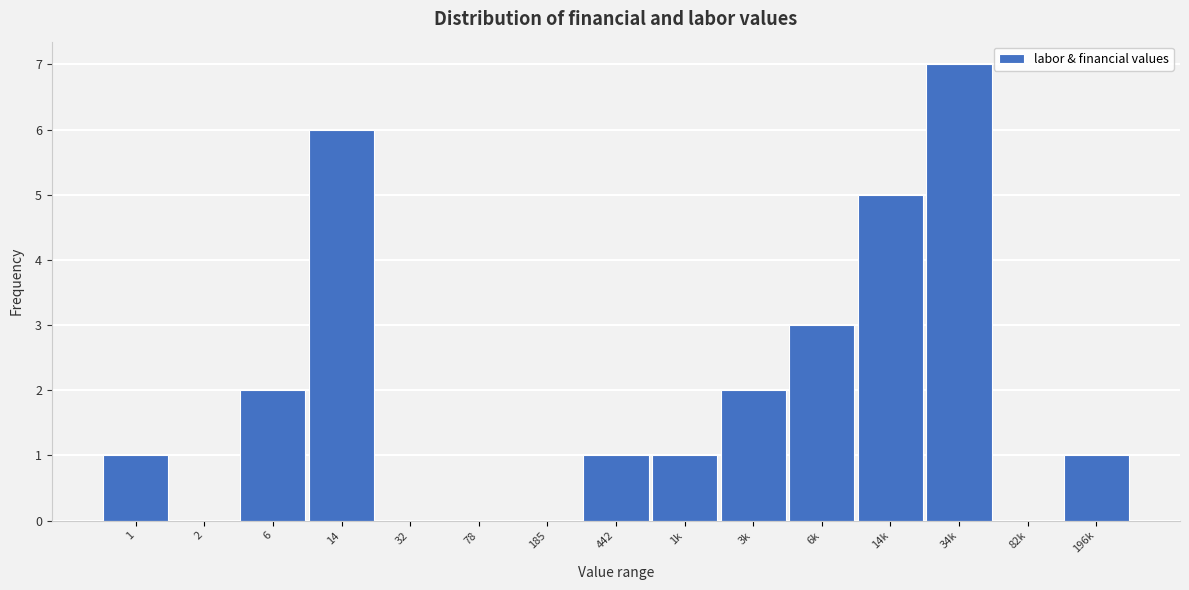

Reading left to right, what are all the values shown in this chart?

1=1	2=0	6=2	14=6	32=0	78=0	185=0	442=1	1k=1	3k=2	6k=3	14k=5	34k=7	82k=0	196k=1